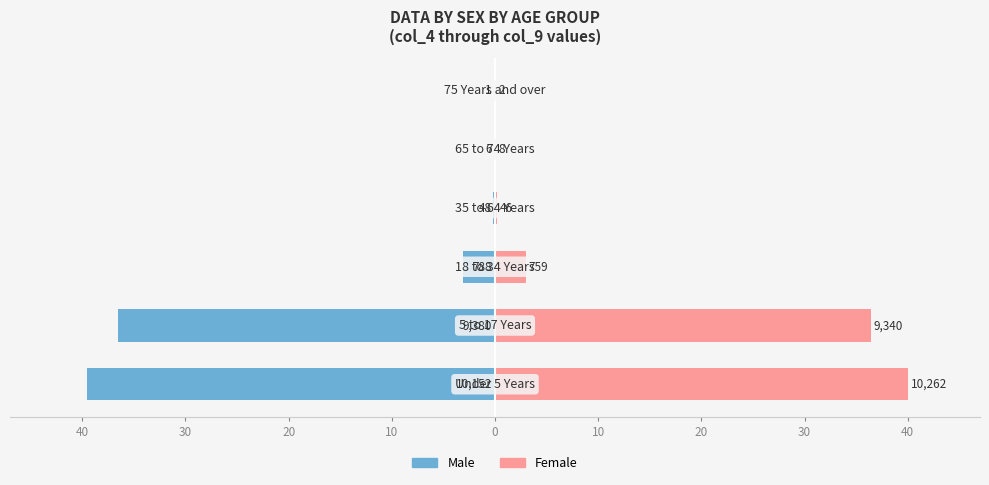

Reading right to left, transcribe all the data shown in this chart.

Male: -0.0	-0.0	-0.2	-3.1	-36.6	-39.6
Female: 0.0	0.0	0.2	3.0	36.4	40.0